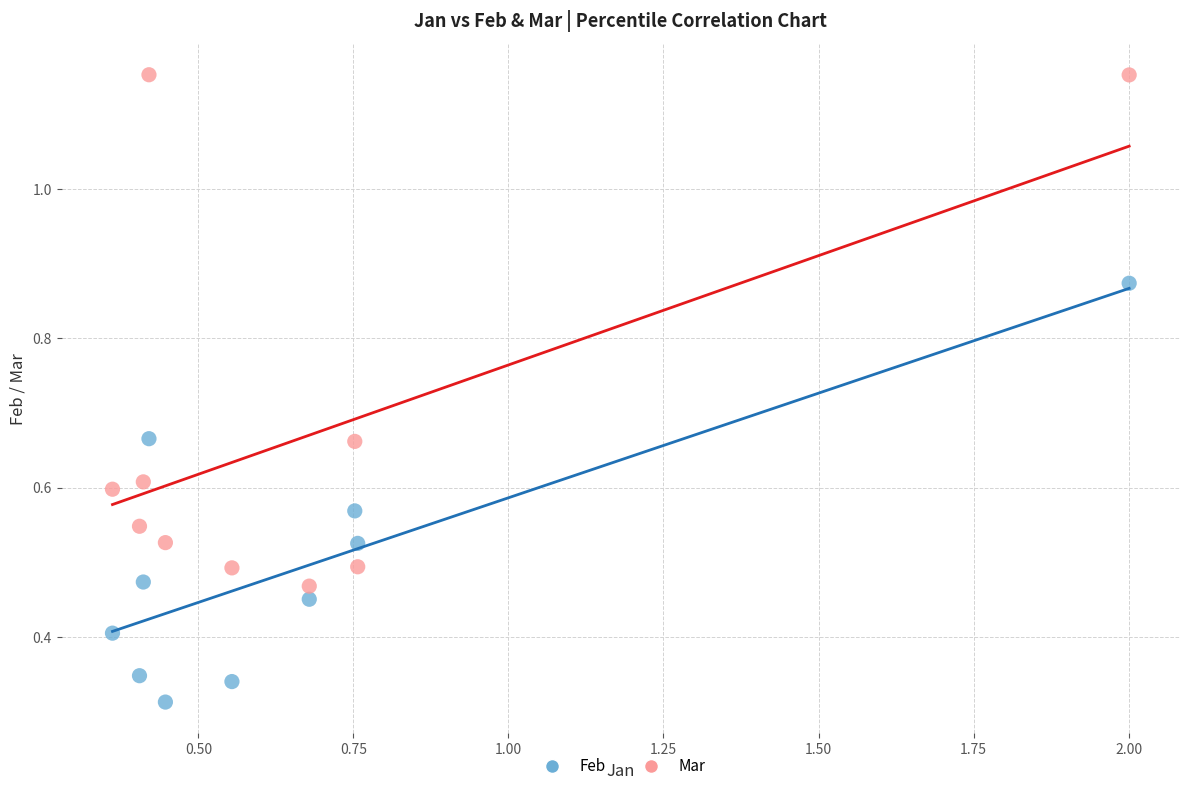

Across all data points, what is the range of Y values (max minus min)?

0.8